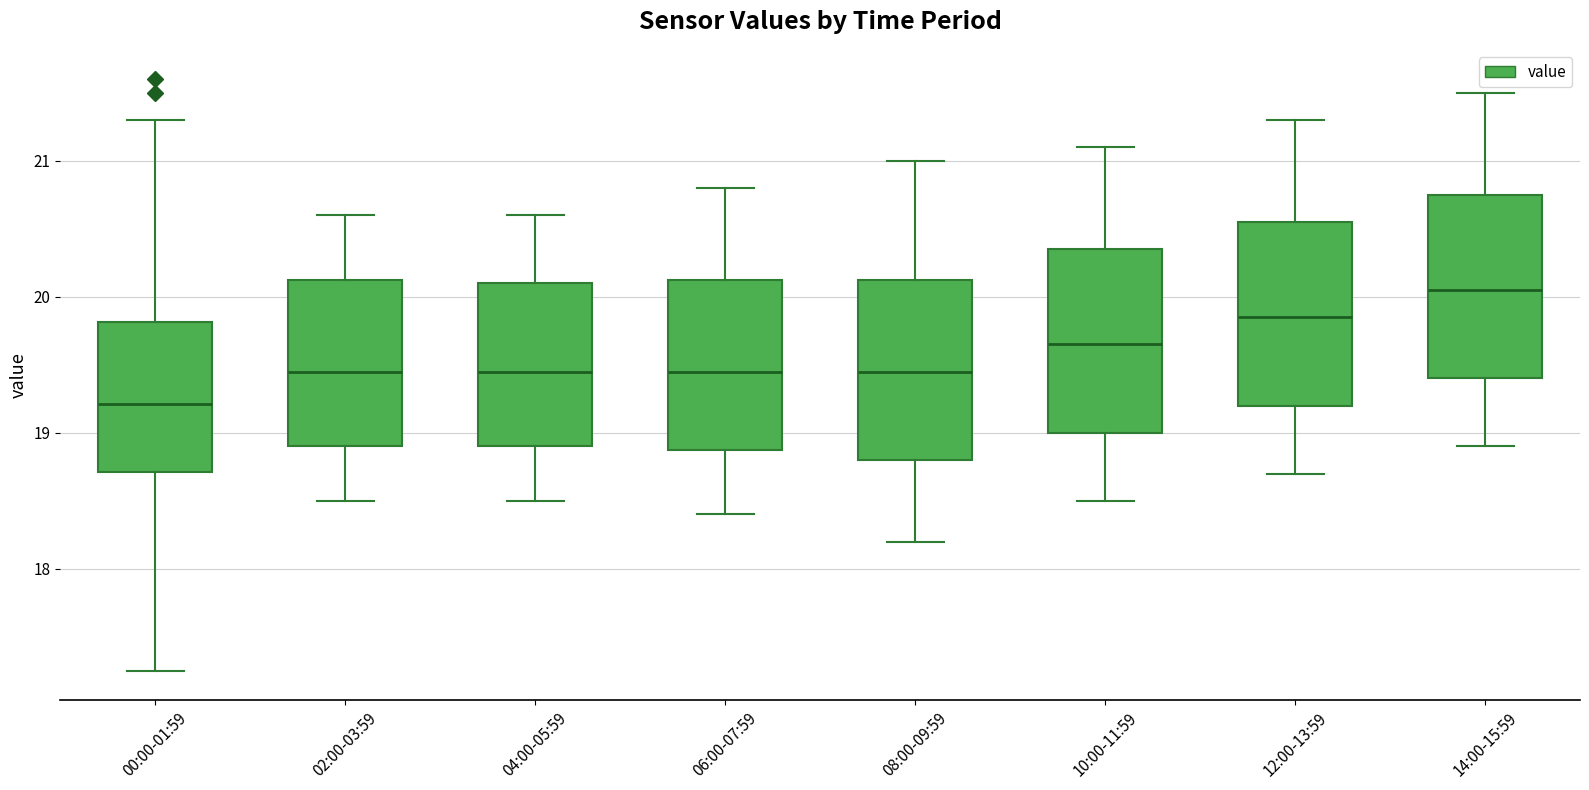

Which box's median line is the highest?

14:00-15:59